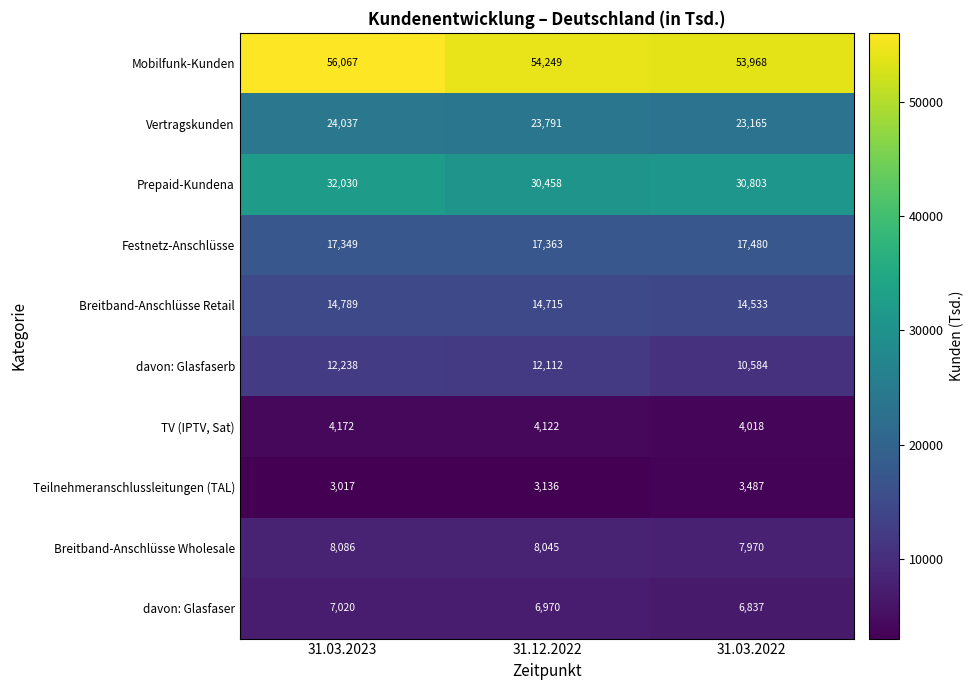

What is the difference between the Teilnehmeranschlussleitungen (TAL) values at 31.03.2023 and 31.03.2022?

470